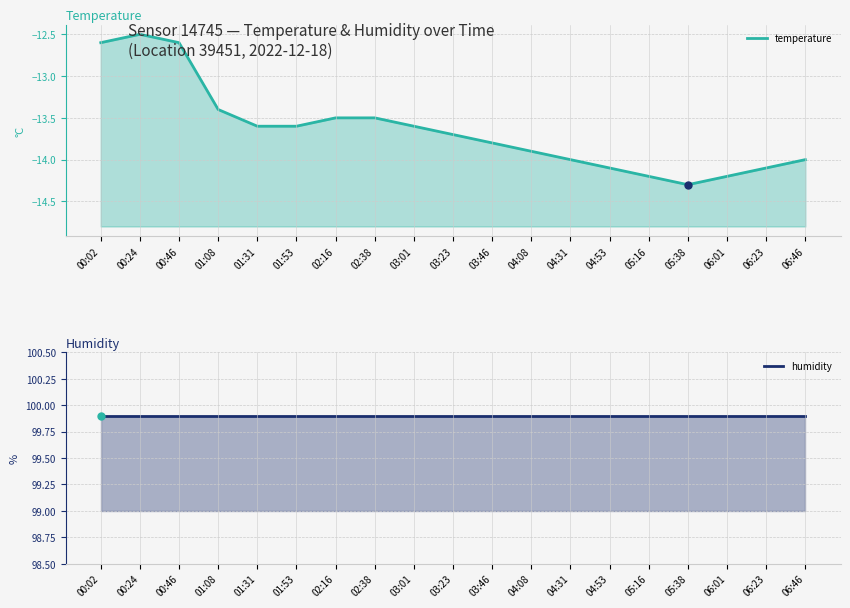

At which category is the sum across all series the highest?

00:24